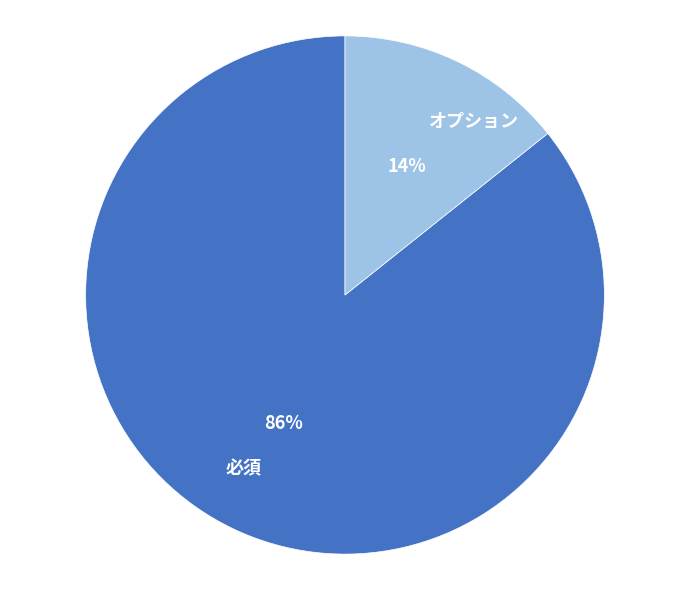

To the nearest percent, what is the combined percentage of 必須 and オプション?

100%